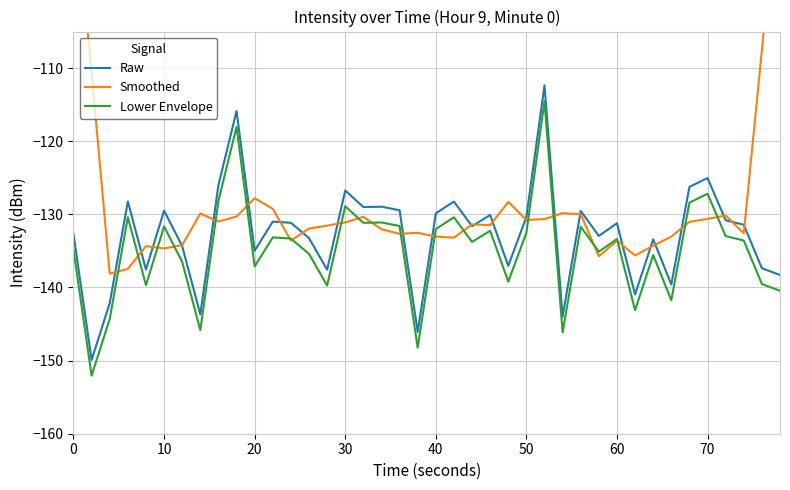

What is the difference between the second highest and second lowest values in the Raw series?

30.2